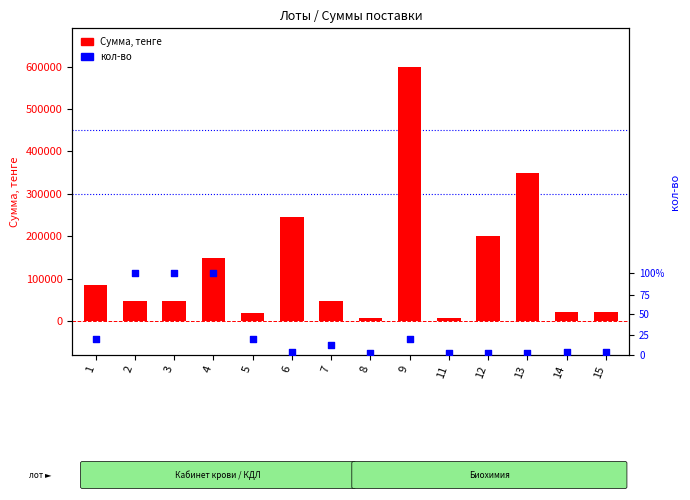

Which series has the largest total across all categories?

Сумма, тенге